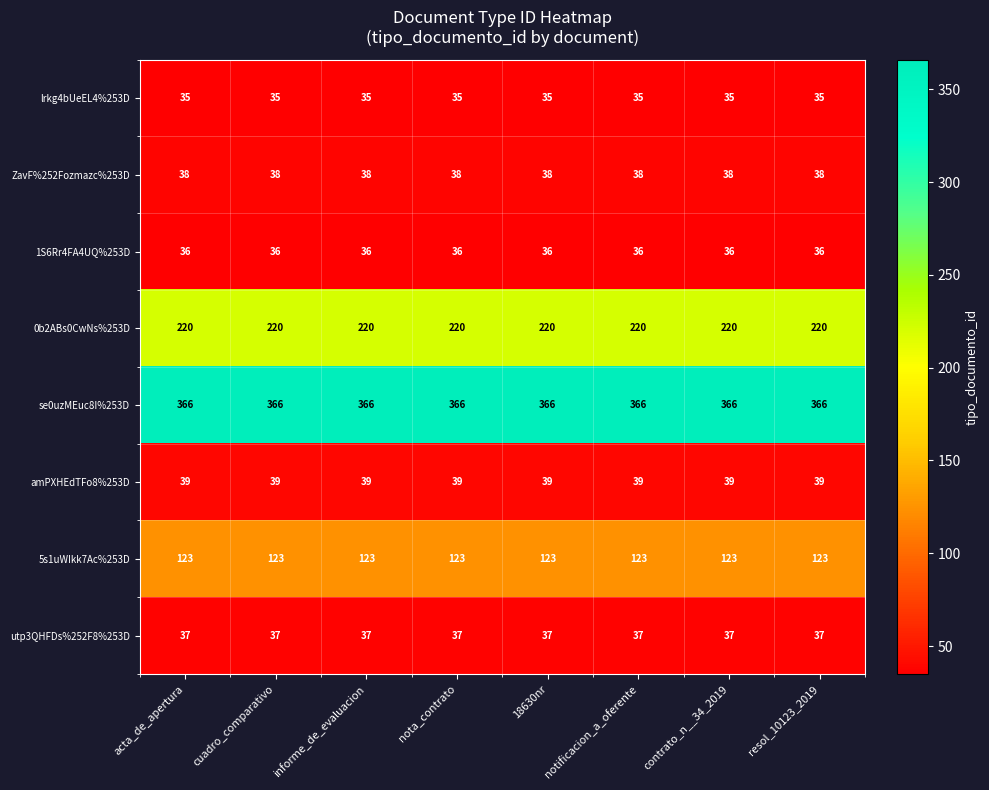

What is the maximum value shown in the chart?

366